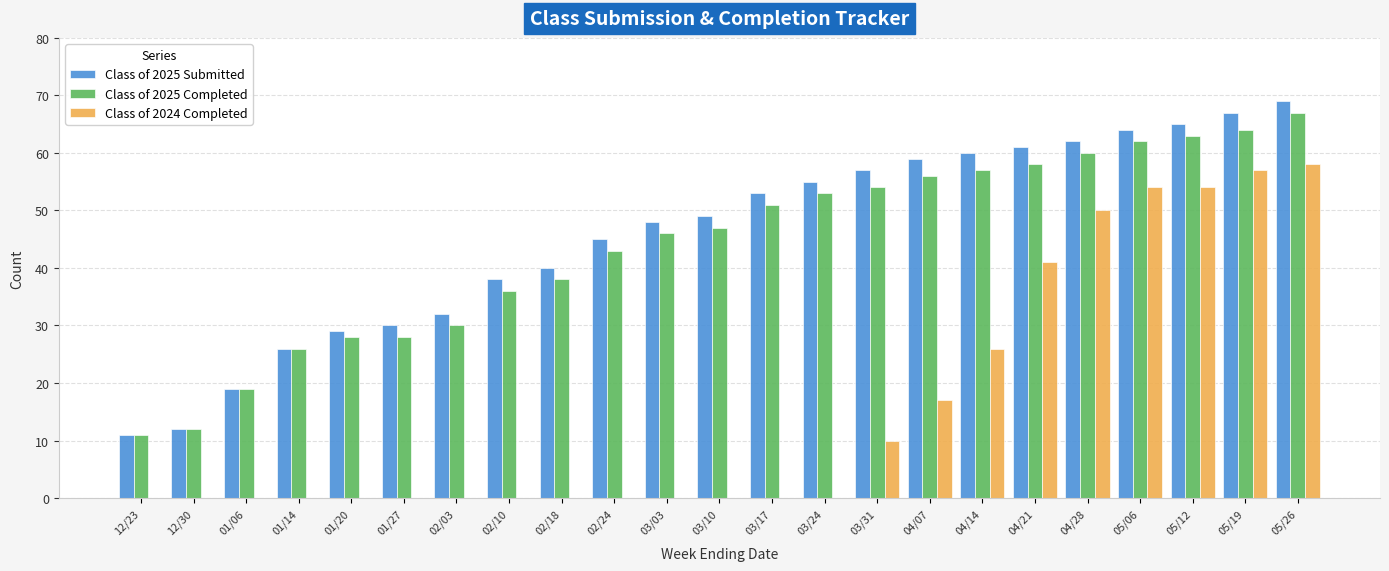

What is the sum of all Class of 2025 Completed values?

1009